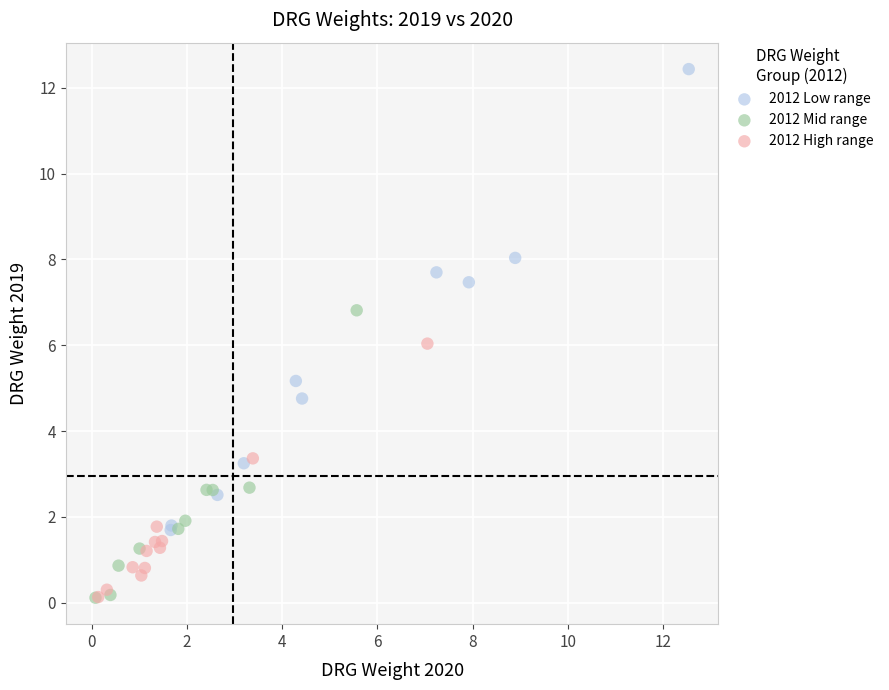

Which series reaches the maximum Y coordinate?

2012 Low range